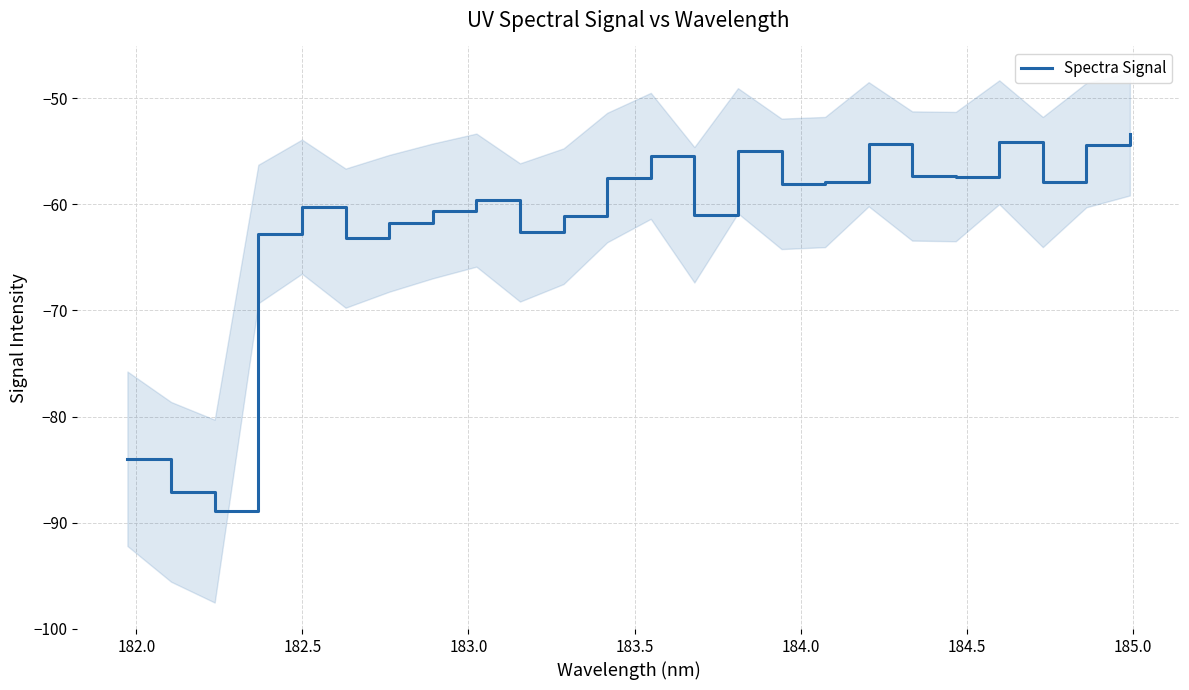

What is the lowest value of the Spectra Signal series?

-88.9